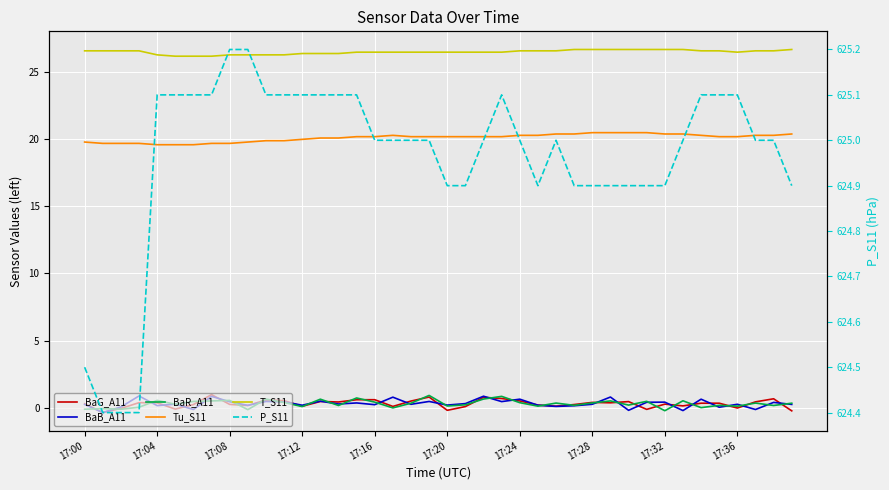

Where is Tu_S11 nearest to the value 20?

17:12